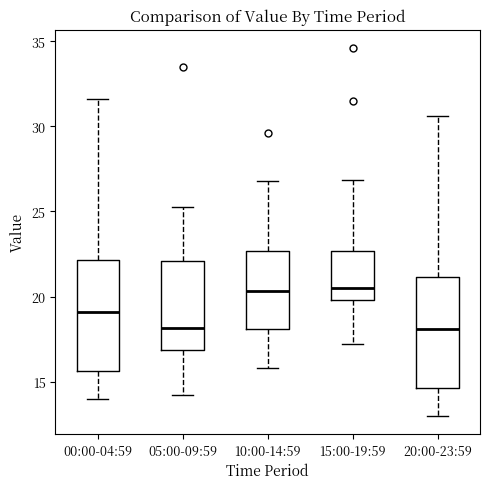

Reading left to right, read every box against the y-axis: the position of its median line, the range the box covers, and the ends of its whiskers. The values are not printed on the chart, so give them approximately, as read against the axis.

00:00-04:59: median 19.0, box 15.5 to 22.0, whiskers 14.0 to 31.5
05:00-09:59: median 18.0, box 17.0 to 22.0, whiskers 14.0 to 25.5
10:00-14:59: median 20.5, box 18.0 to 22.5, whiskers 16.0 to 27.0
15:00-19:59: median 20.5, box 20.0 to 22.5, whiskers 17.0 to 27.0
20:00-23:59: median 18.0, box 14.5 to 21.0, whiskers 13.0 to 30.5